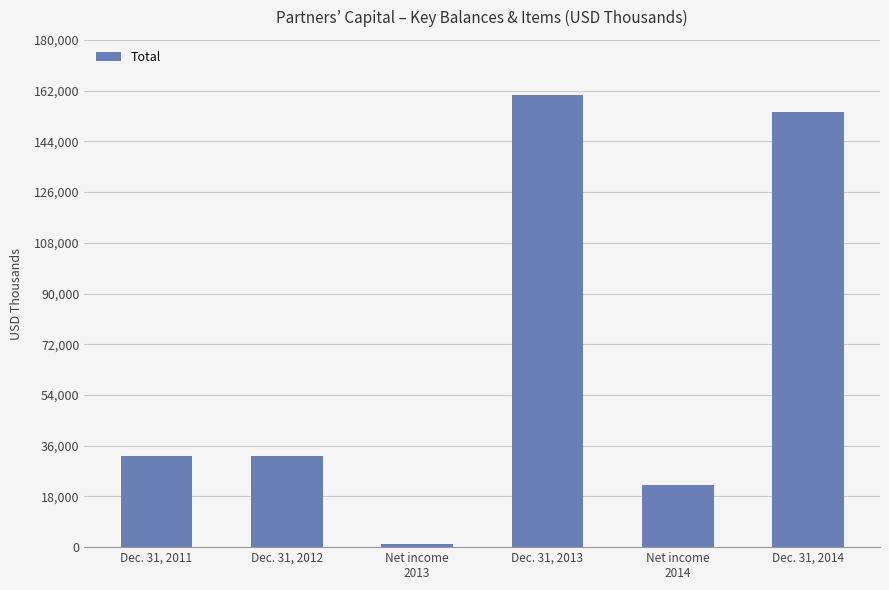

Approximately how many times larger is the value at Dec. 31, 2011 compared to Dec. 31, 2013?

0.2